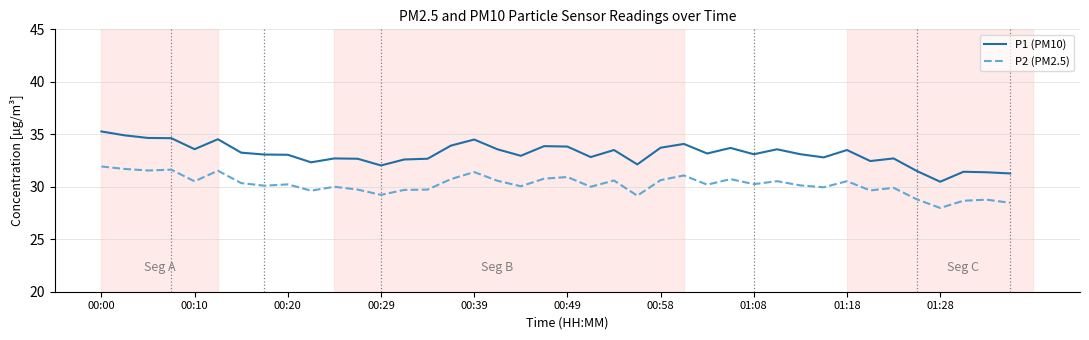

True or false: P1 (PM10) and P2 (PM2.5) intersect in this chart.

False